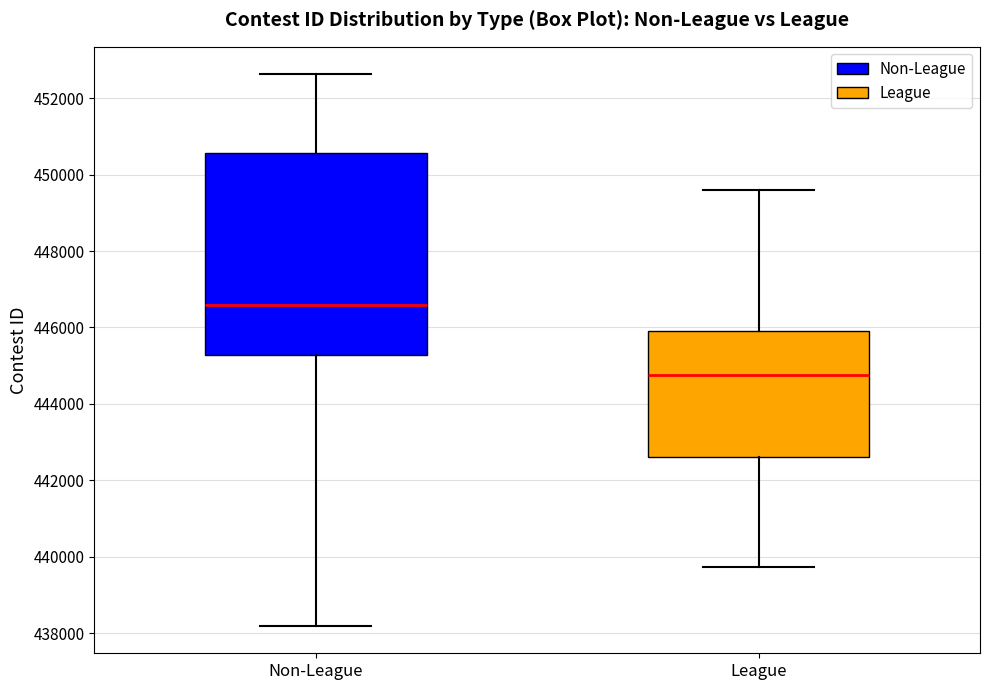

Which box is the tallest, from its lower edge to its upper edge?

Non-League